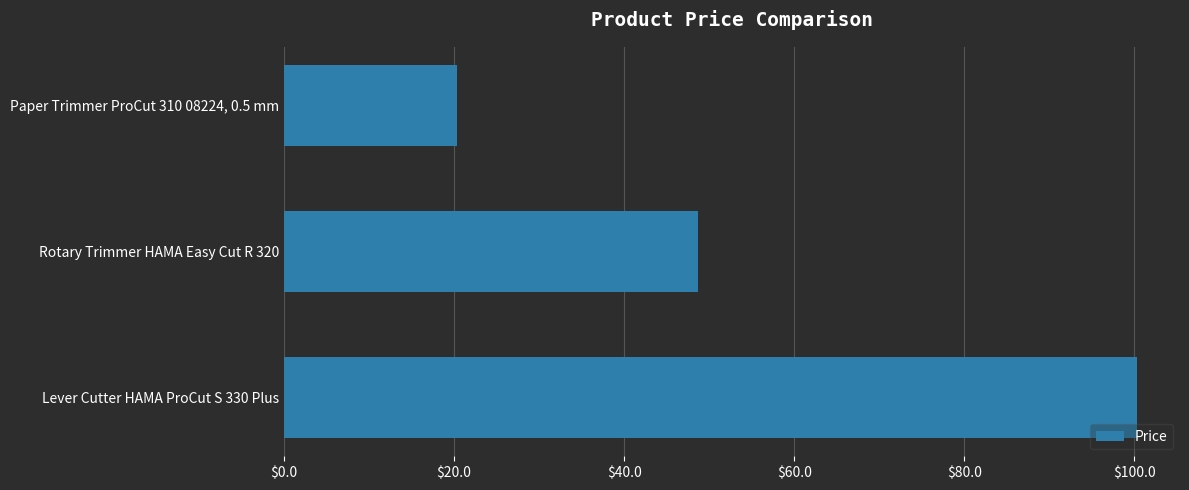

At which label is the value closest to 60?

Rotary Trimmer HAMA Easy Cut R 320